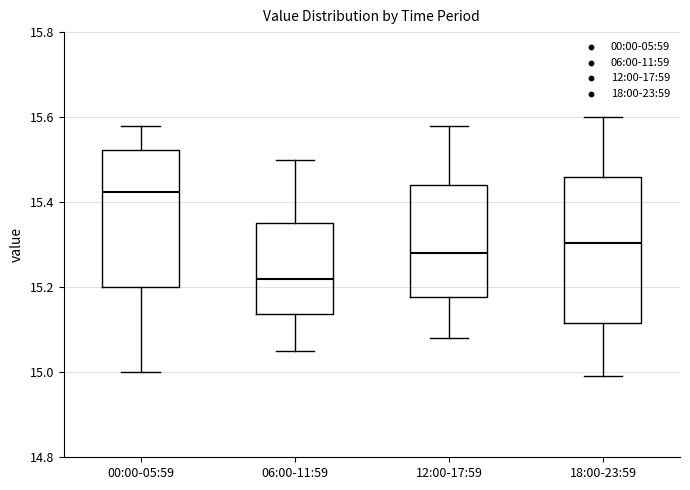

Reading left to right, read every box against the y-axis: the position of its median line, the range the box covers, and the ends of its whiskers. The values are not printed on the chart, so give them approximately, as read against the axis.

00:00-05:59: median 15.42, box 15.20 to 15.52, whiskers 15.00 to 15.58
06:00-11:59: median 15.22, box 15.14 to 15.36, whiskers 15.06 to 15.50
12:00-17:59: median 15.28, box 15.18 to 15.44, whiskers 15.08 to 15.58
18:00-23:59: median 15.30, box 15.12 to 15.46, whiskers 15.00 to 15.60